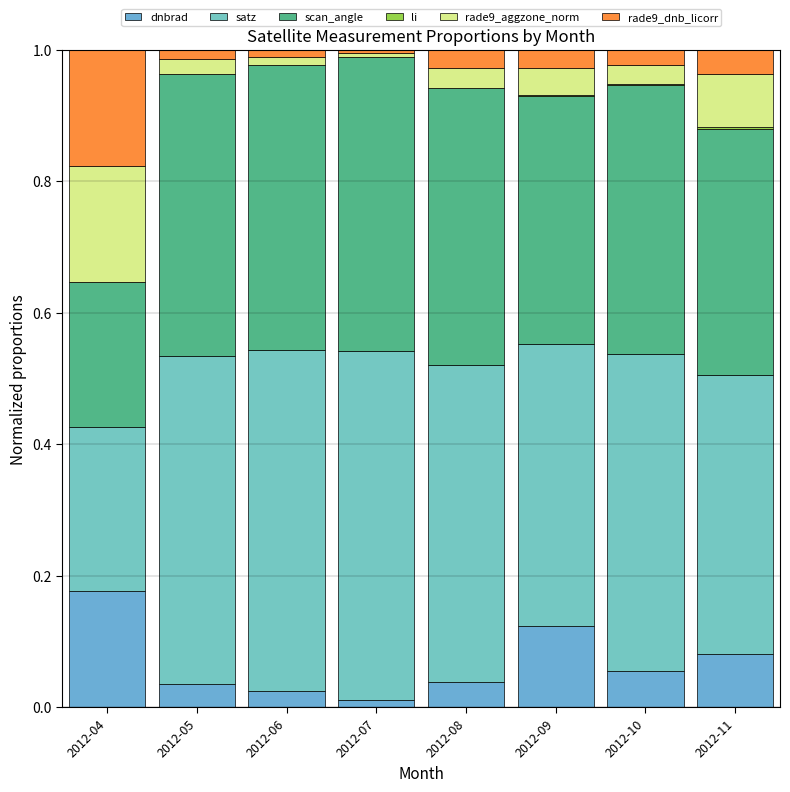

Count the number of categories in the chart.

8